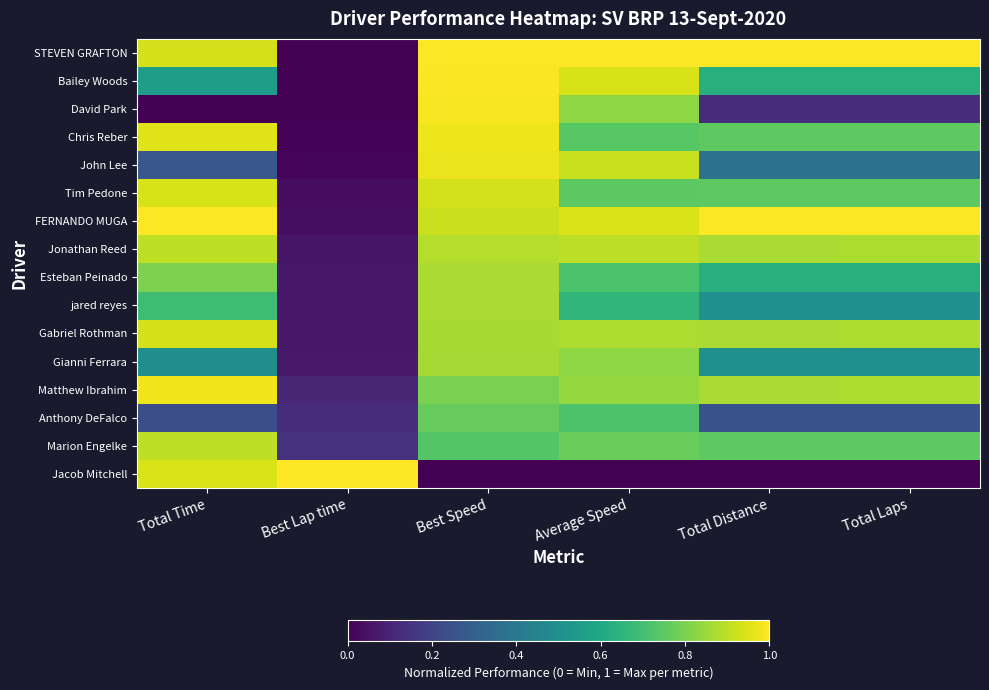

Which category has the highest value across all series?

Best Speed